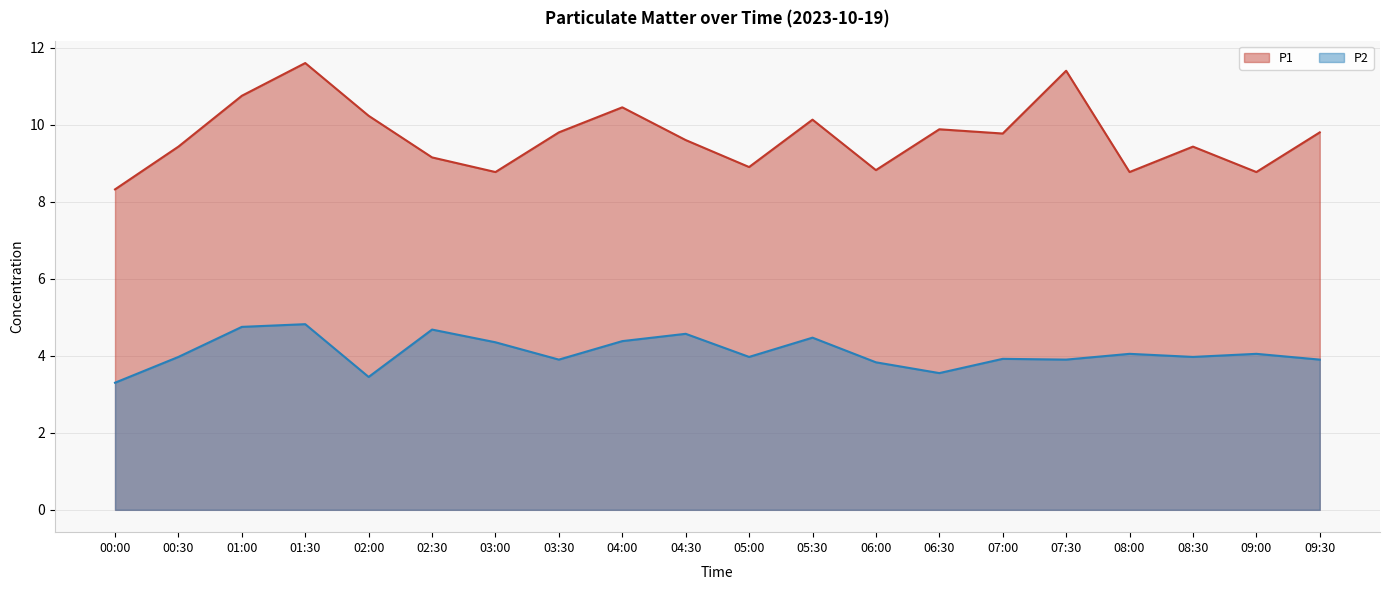

Reading left to right, transcribe all the data shown in this chart.

P1: 00:00=8.3	00:30=9.4	01:00=10.8	01:30=11.6	02:00=10.2	02:30=9.2	03:00=8.8	03:30=9.8	04:00=10.4	04:30=9.6	05:00=8.9	05:30=10.1	06:00=8.8	06:30=9.9	07:00=9.8	07:30=11.4	08:00=8.8	08:30=9.4	09:00=8.8	09:30=9.8
P2: 00:00=3.3	00:30=4.0	01:00=4.8	01:30=4.8	02:00=3.5	02:30=4.7	03:00=4.3	03:30=3.9	04:00=4.4	04:30=4.6	05:00=4.0	05:30=4.5	06:00=3.8	06:30=3.5	07:00=3.9	07:30=3.9	08:00=4.0	08:30=4.0	09:00=4.0	09:30=3.9